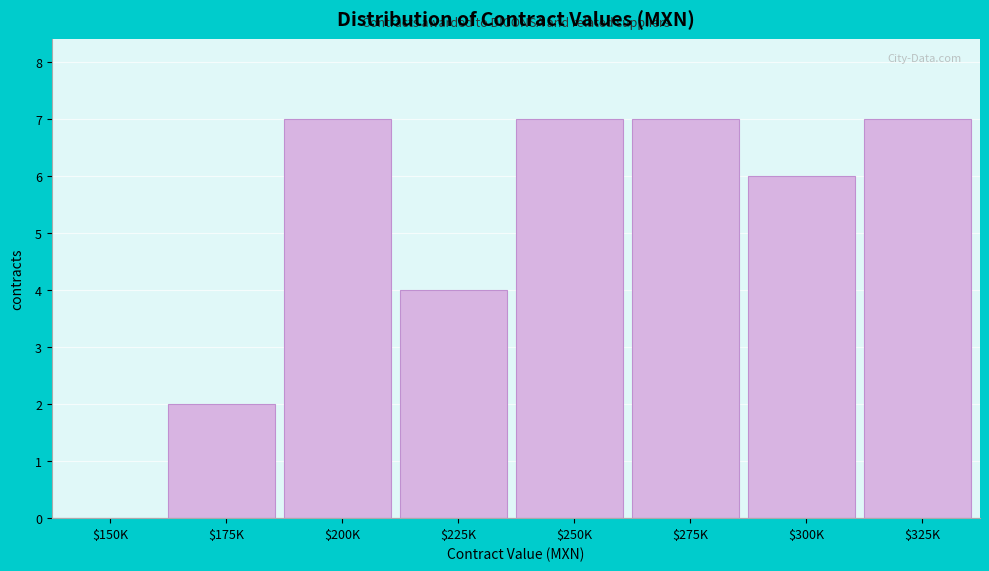

What is the sum of all values?

40